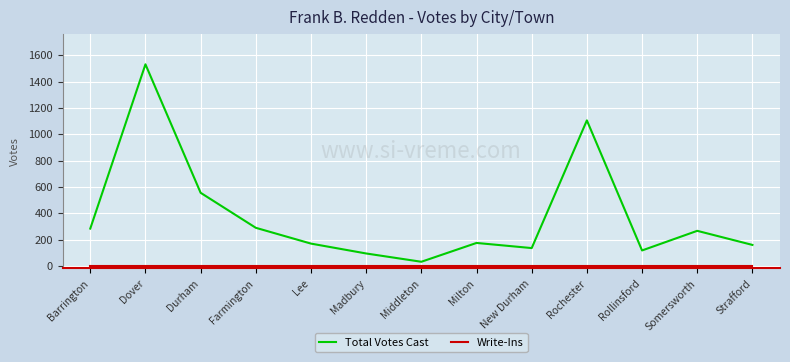

The Total Votes Cast series shows 41 at Rollinsford. True or false?

False